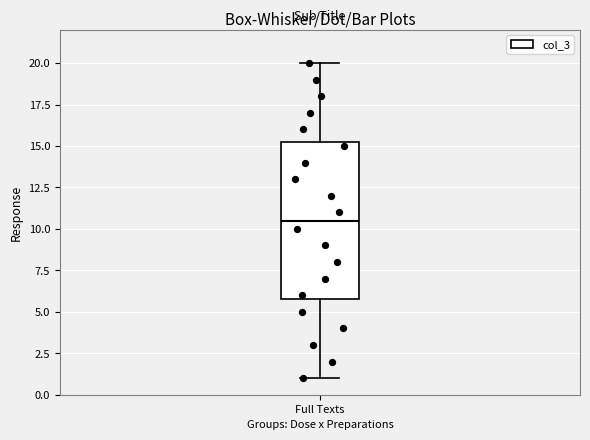

Transcribe this box plot: give where the median line is, the range the box spans, and where the two whiskers end, as read against the y-axis. The values are not printed on the chart, so give them approximately, as read against the axis.

median 10.5, box 6.0 to 15.5, whiskers 1.0 to 20.0